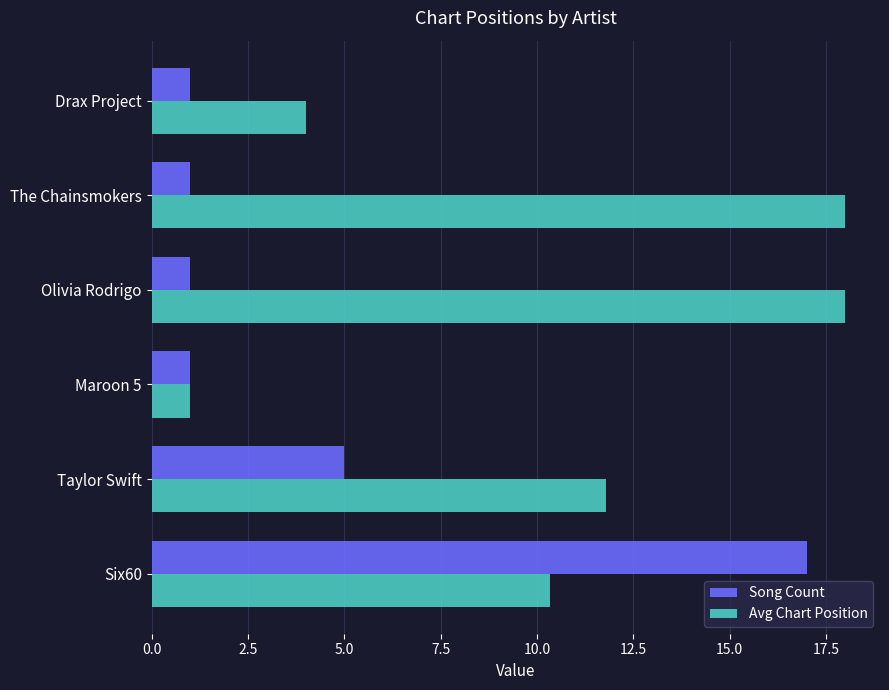

How many values in the Avg Chart Position series exceed 11?

3